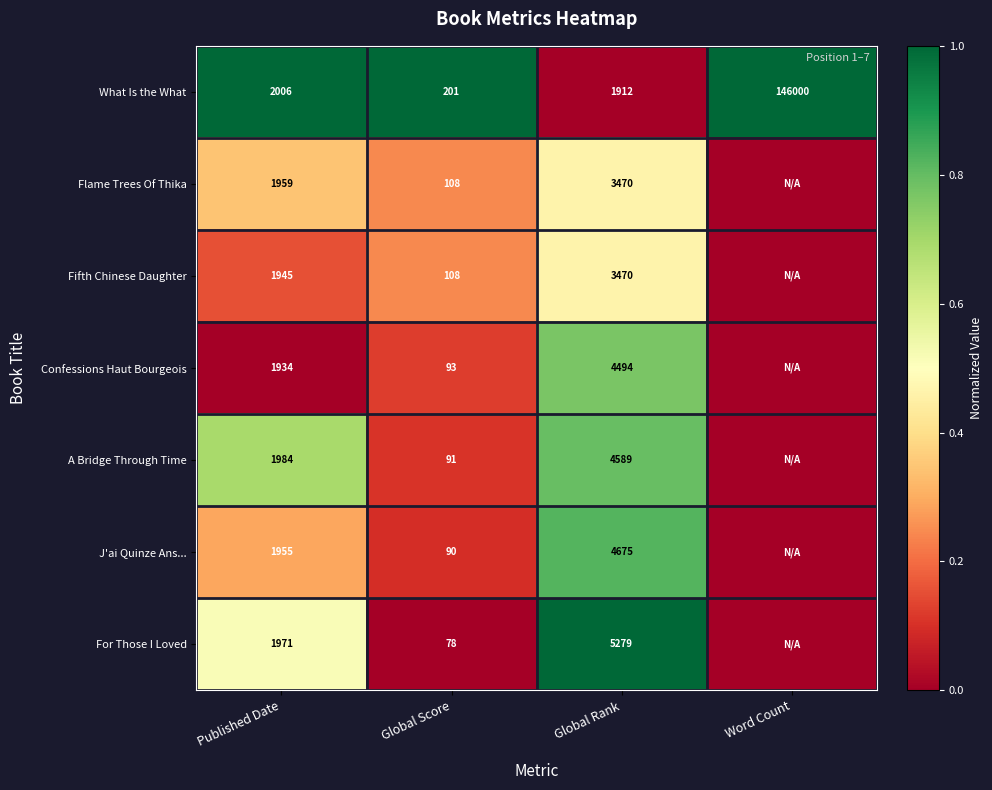

Read the What Is the What value at Published Date, to the nearest 50.

2000